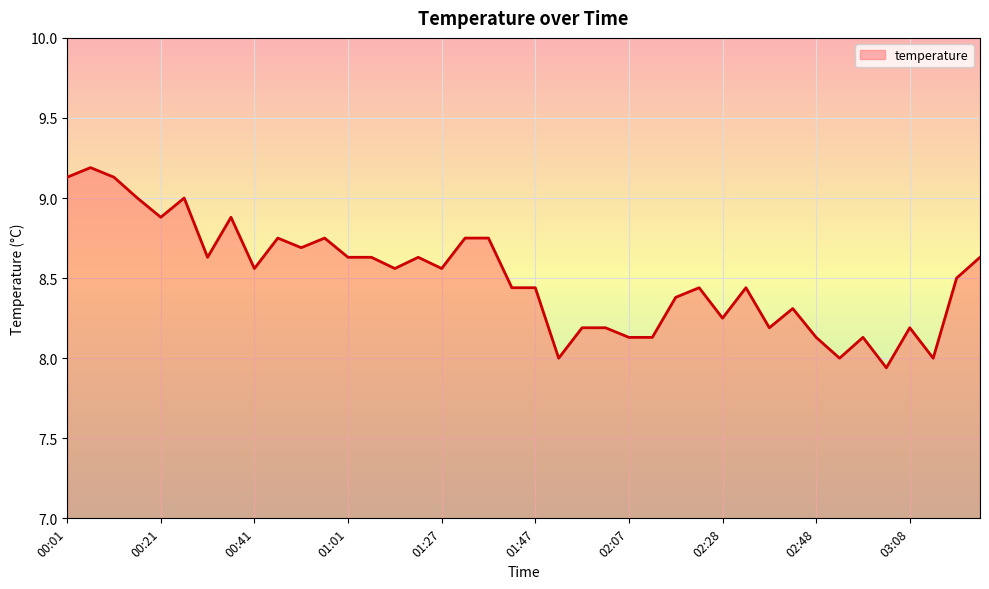

What is the maximum value shown in the chart?

9.2